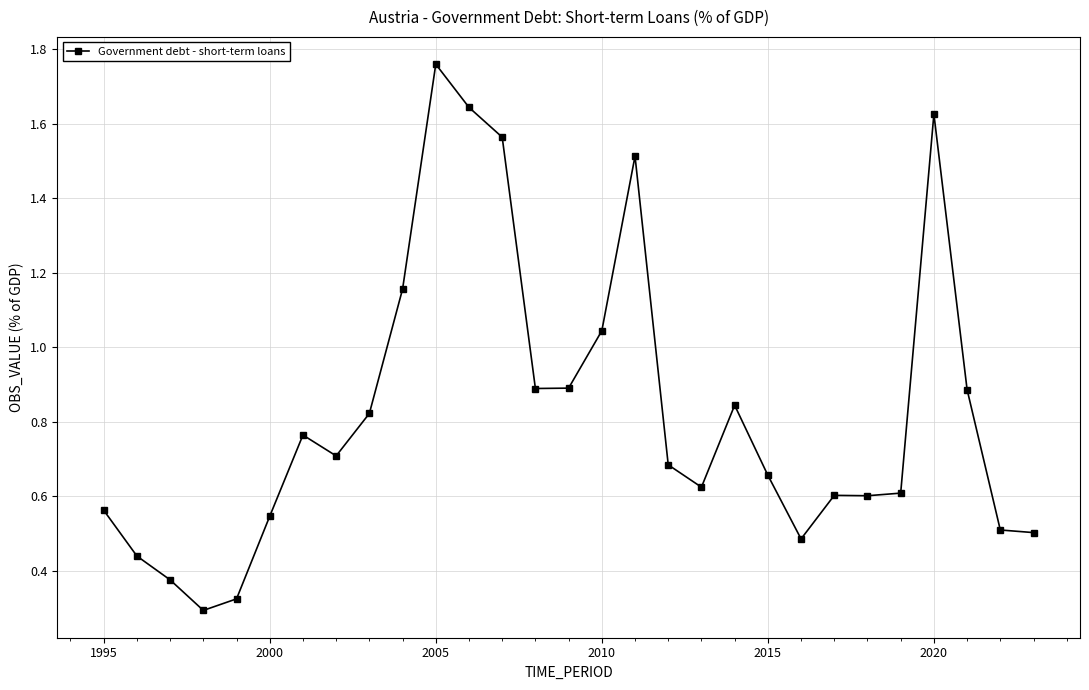

What is the difference between the maximum and minimum values?

1.5